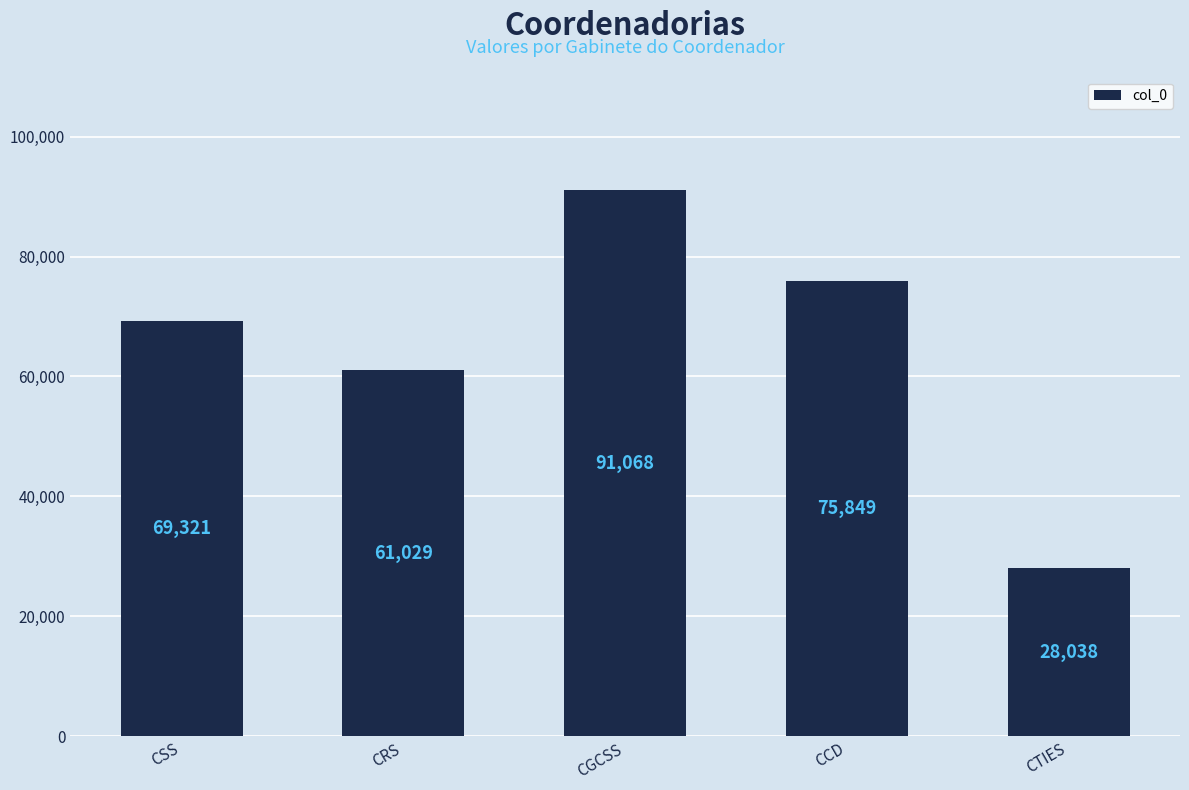

What is the change in value from CSS to CGCSS?

+21747